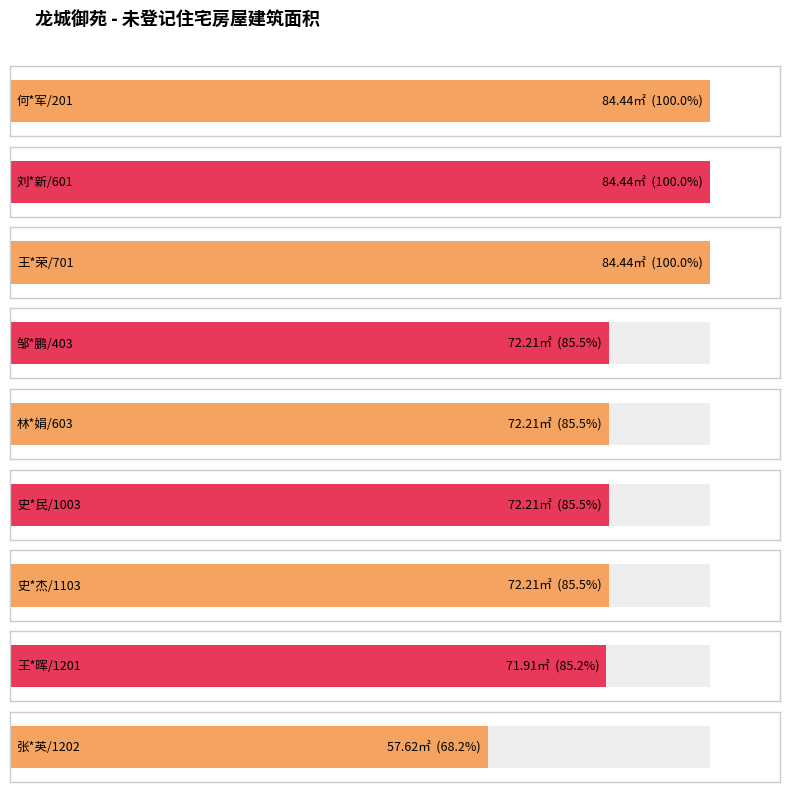

True or false: the data shows 72.2 at 史*杰/1103.

True